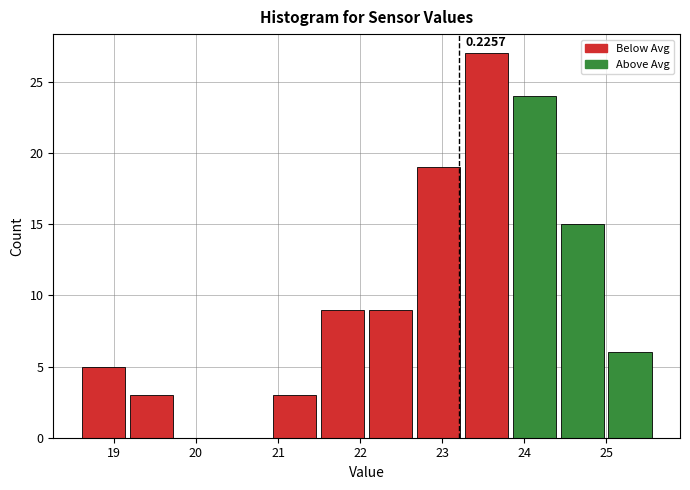

Which range on the x-axis has the tallest bar?

23.2 to 23.8